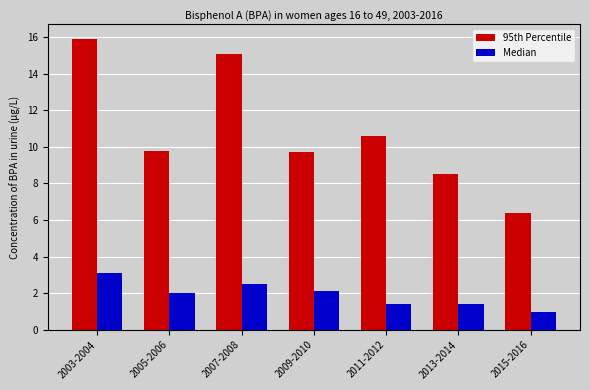

Read the 95th Percentile value at 2007-2008.

15.1